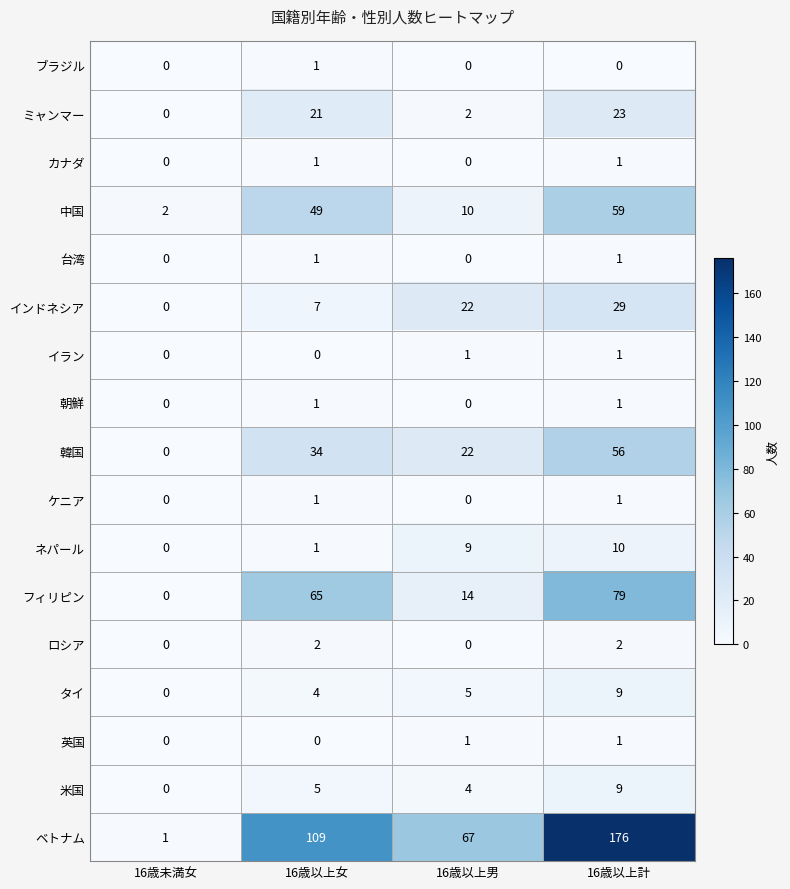

True or false: 米国 has a value of 2 at 16歳以上男.

False